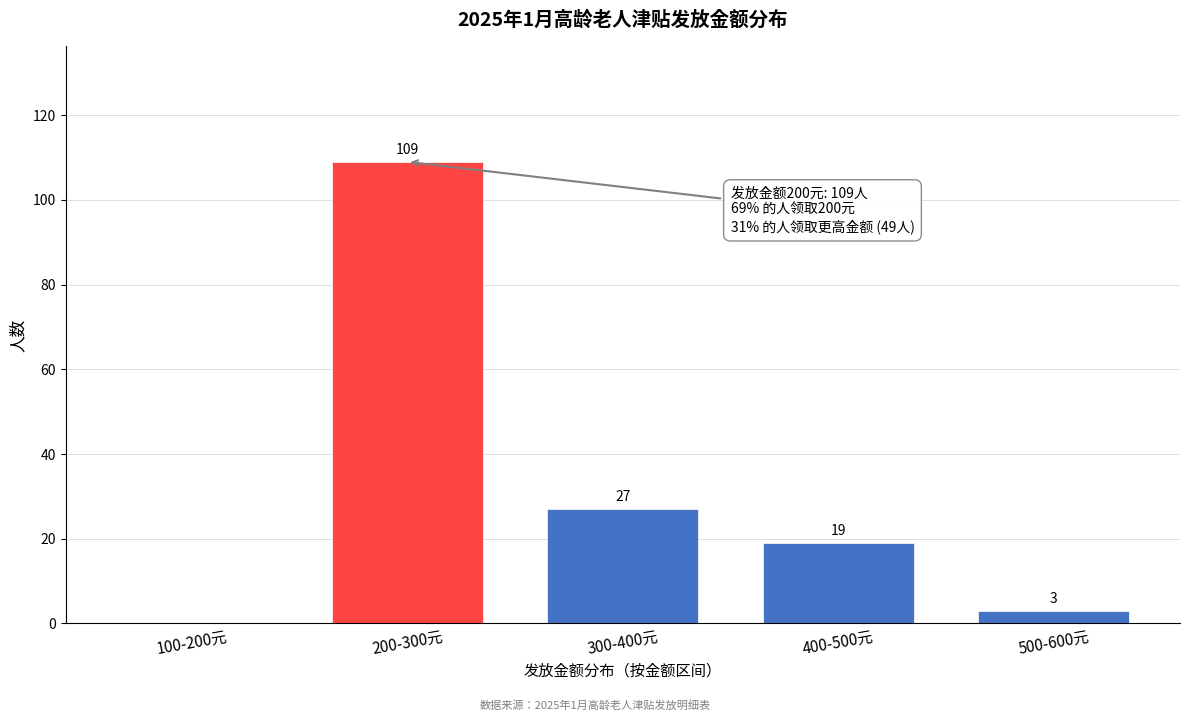

Reading left to right, list all the values displayed in this chart.

100-200元=0	200-300元=109	300-400元=27	400-500元=19	500-600元=3